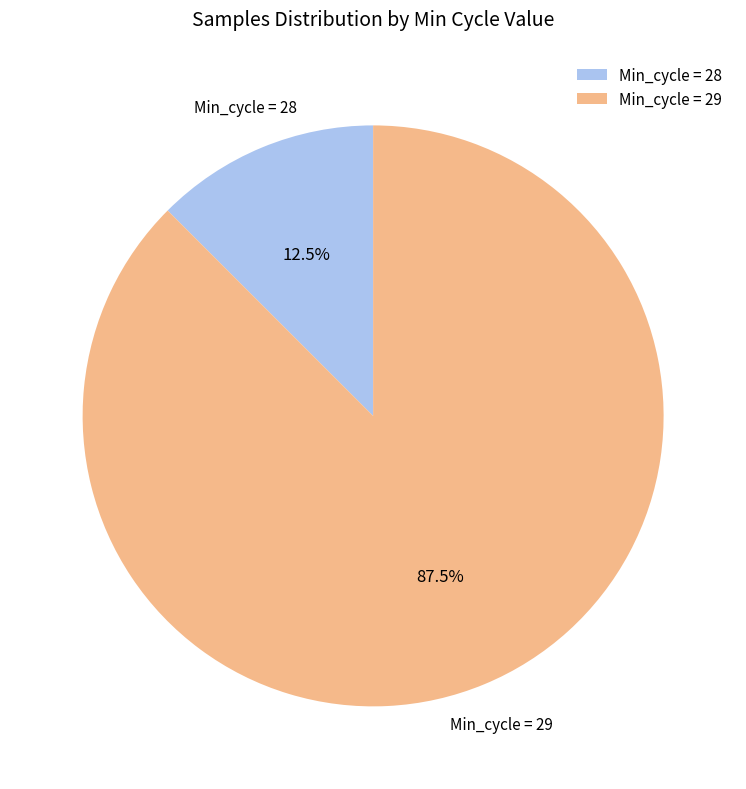

Which category has the smallest portion of the pie?

Min_cycle = 28